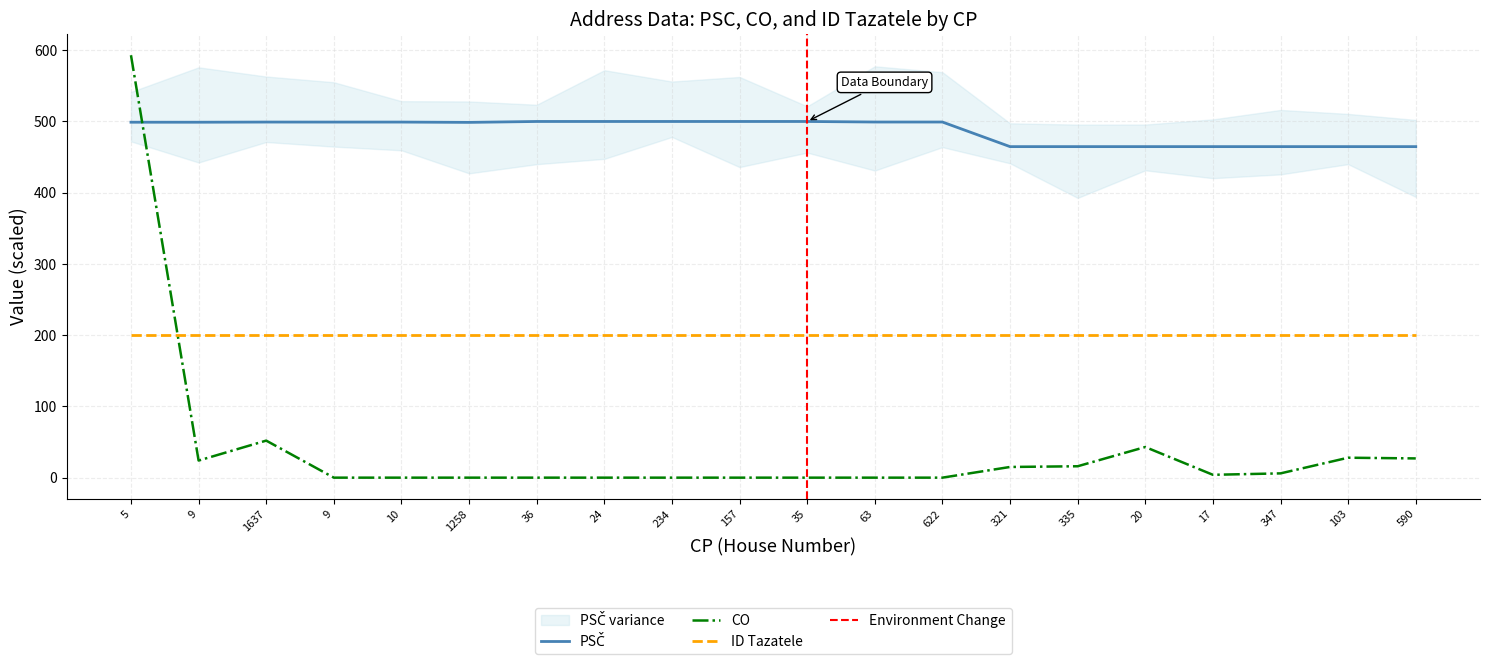

Where is the first local minimum for PSČ?

1258